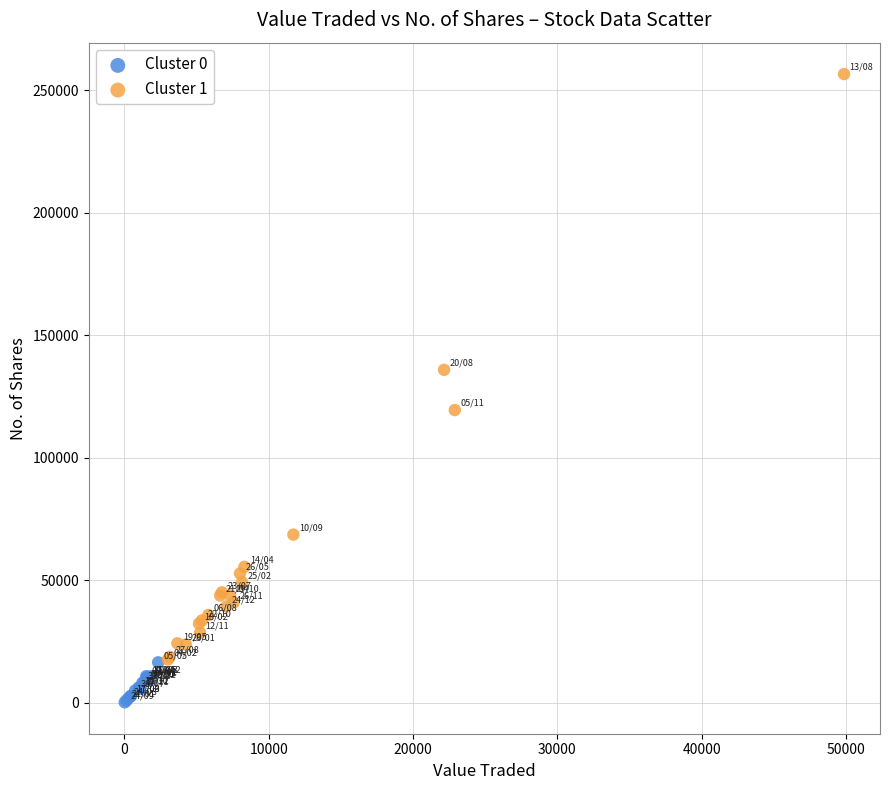

Which series has the largest Y range (max minus min)?

Cluster 1